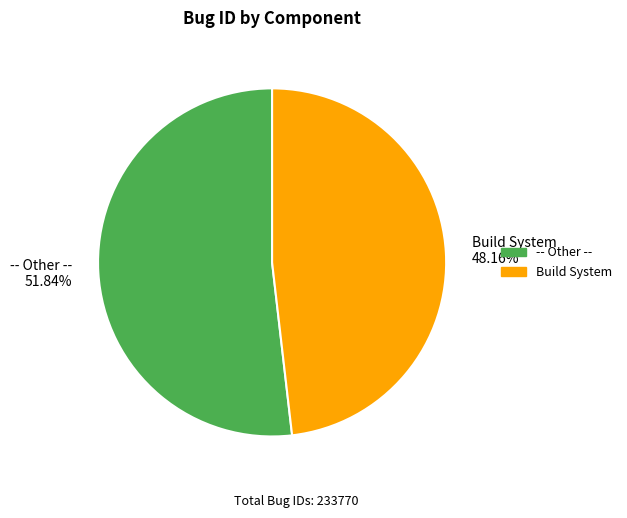

What percentage is the Build System slice, to the nearest percent?

48%